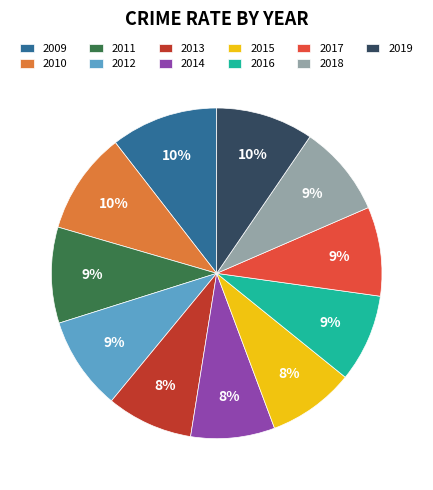

What percentage is the 2013 slice, to the nearest percent?

8%